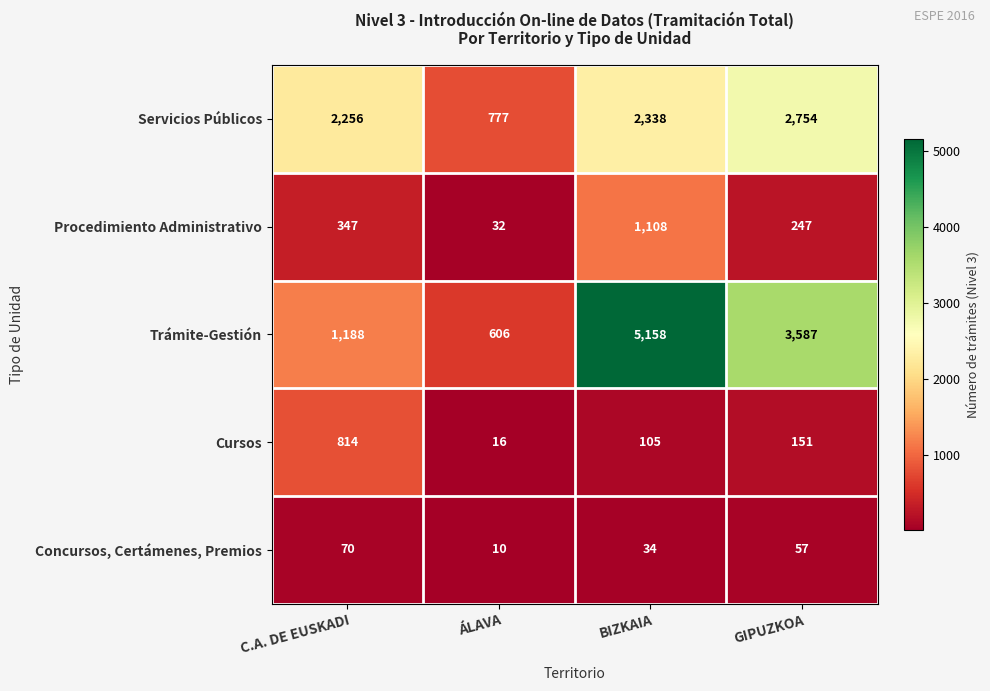

What is the maximum value for Trámite-Gestión?

5158